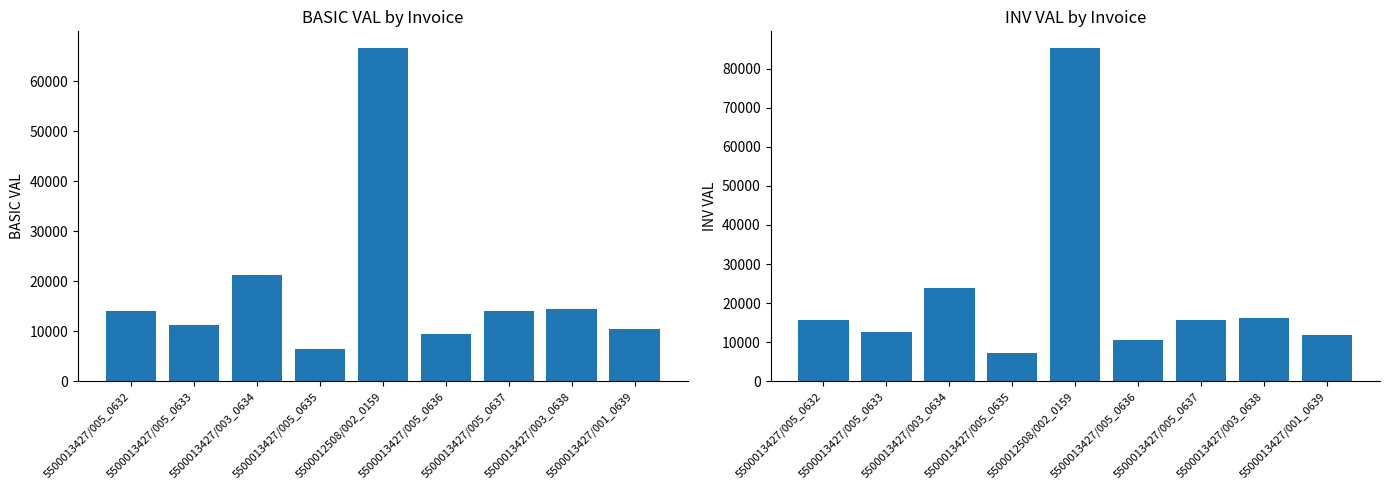

What is the sum of all INV VAL values?

199093.7